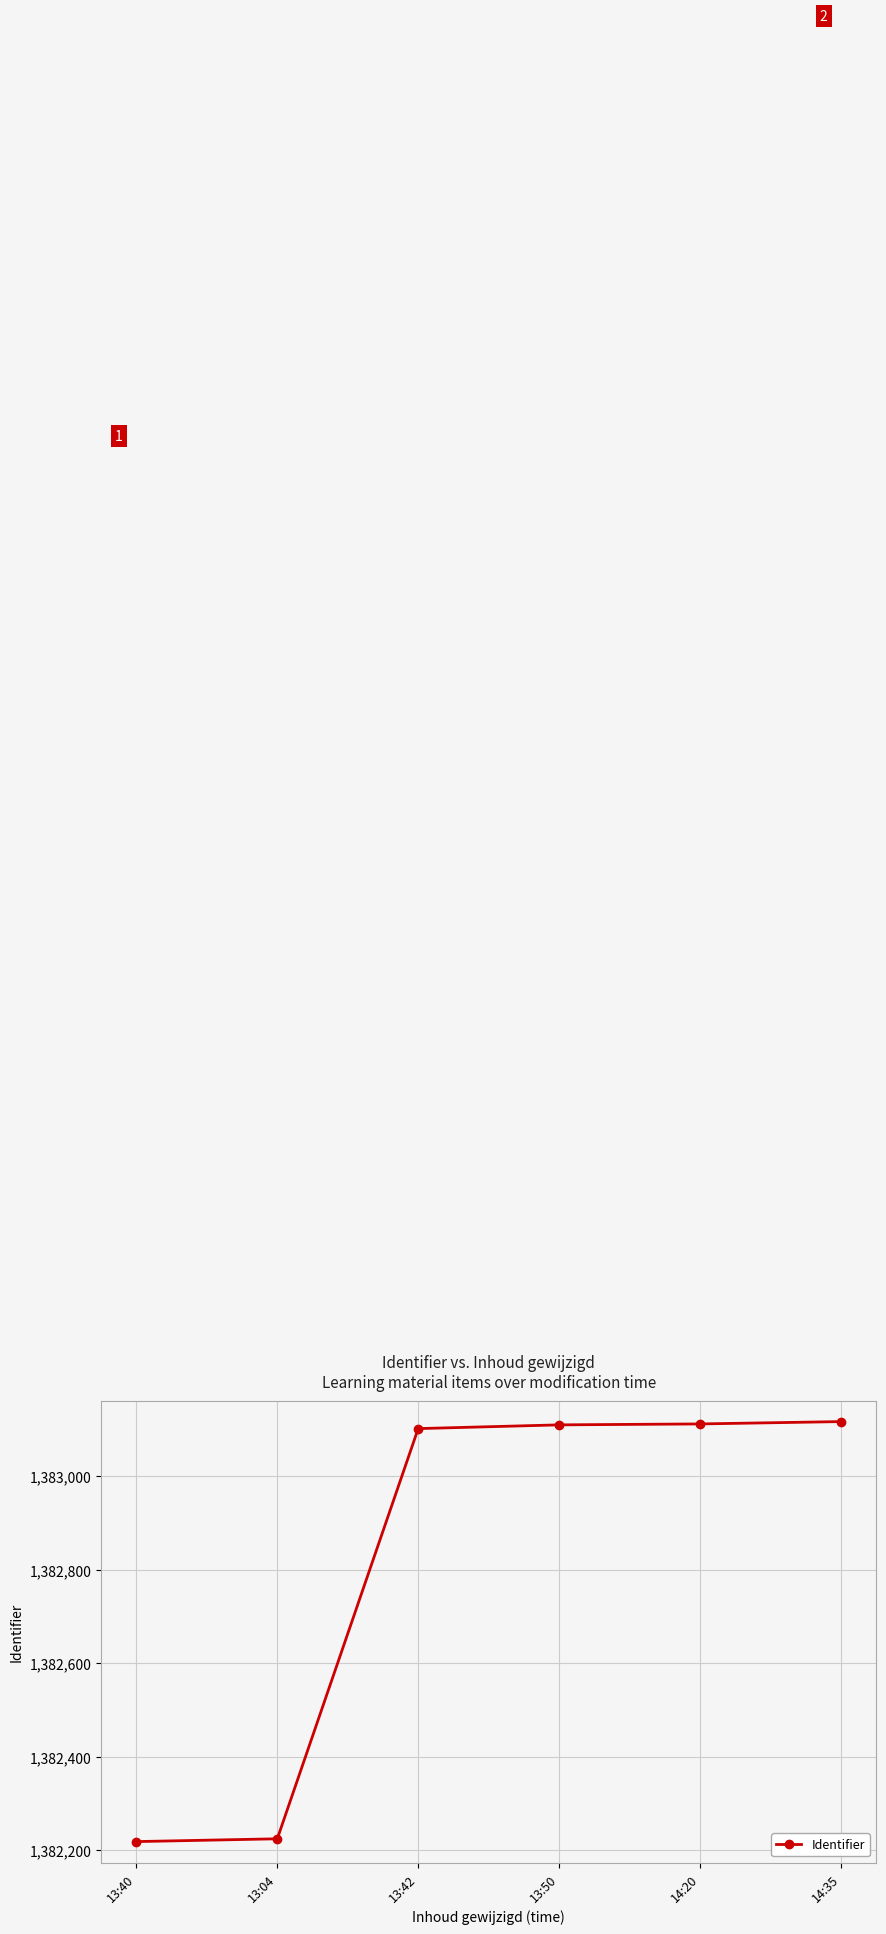

What position from the right is 13:04?

5